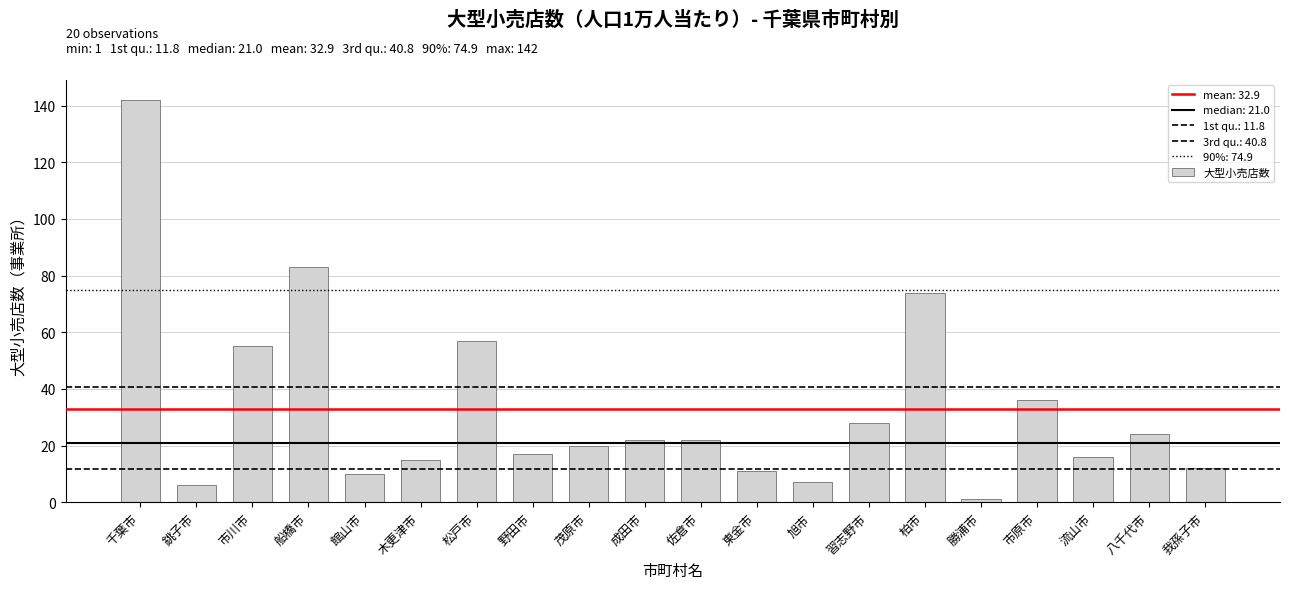

Reading left to right, extract all data points from this chart.

千葉市=142	銚子市=6	市川市=55	船橋市=83	館山市=10	木更津市=15	松戸市=57	野田市=17	茂原市=20	成田市=22	佐倉市=22	東金市=11	旭市=7	習志野市=28	柏市=74	勝浦市=1	市原市=36	流山市=16	八千代市=24	我孫子市=12